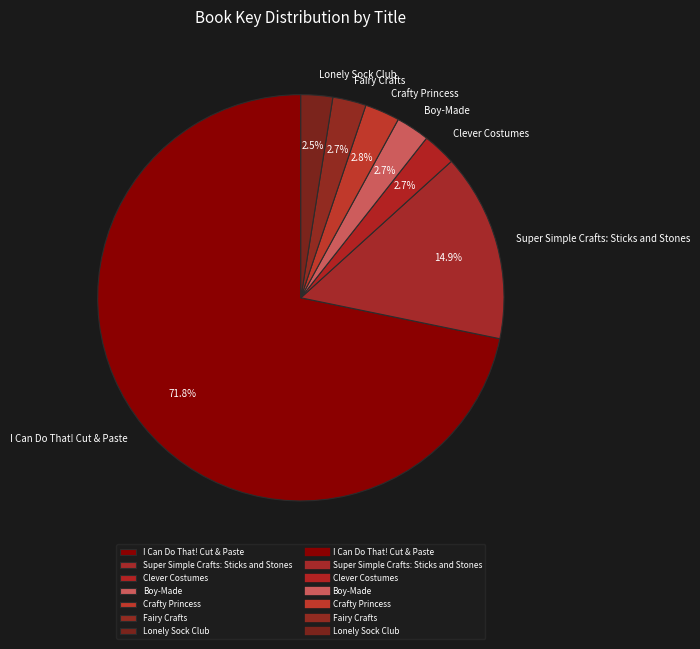

Is there any slice that represents more than half of the pie?

Yes